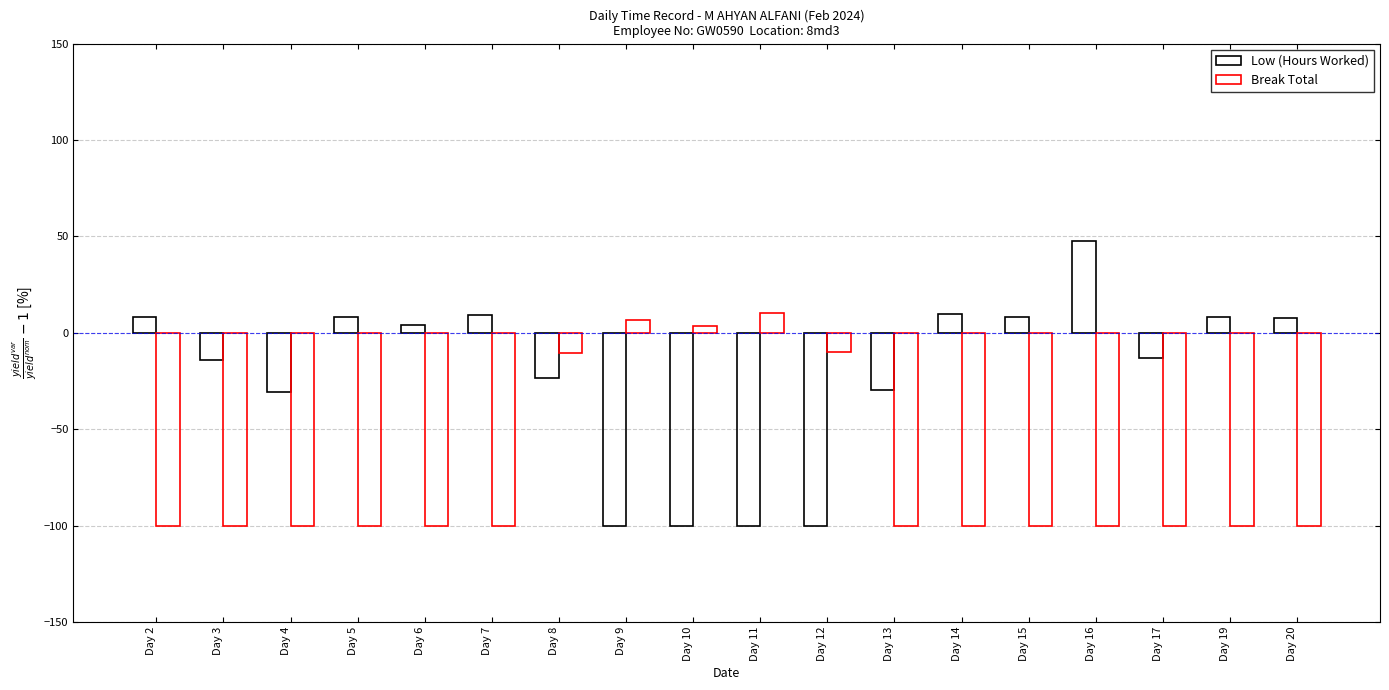

How many distinct data groups are displayed?

2